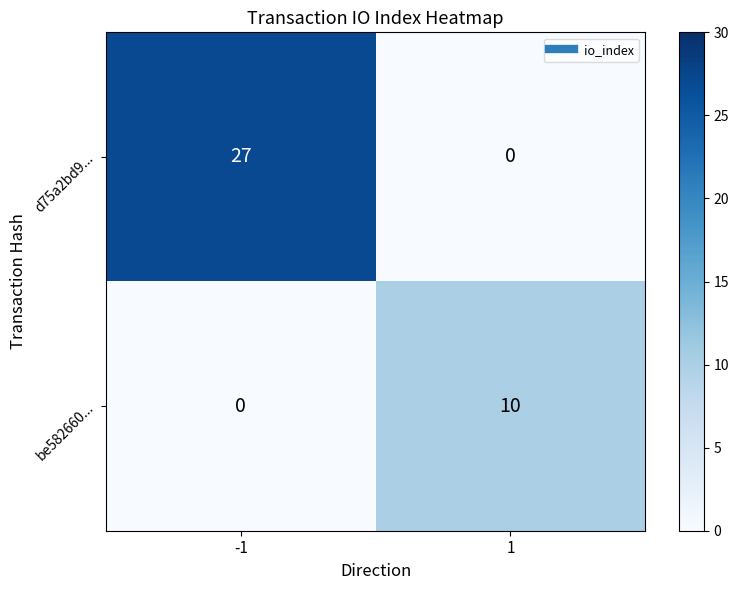

True or false: be582660... has a value of 0 at -1.

True